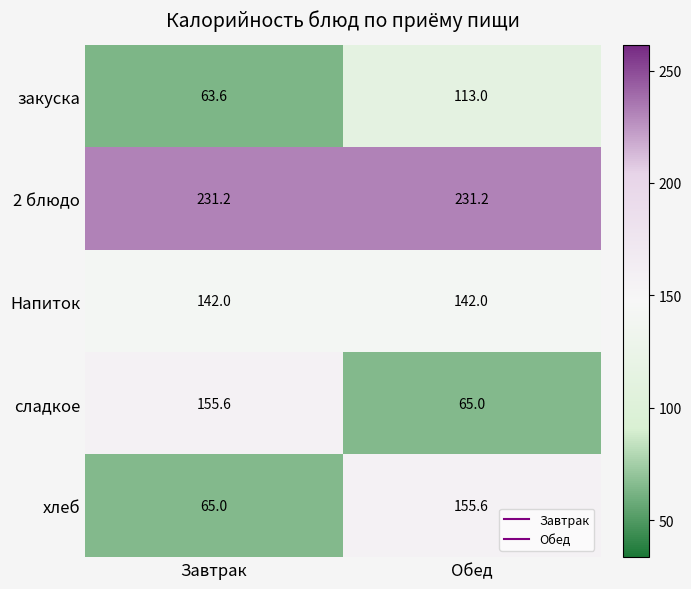

At which label does хлеб reach its minimum?

Завтрак